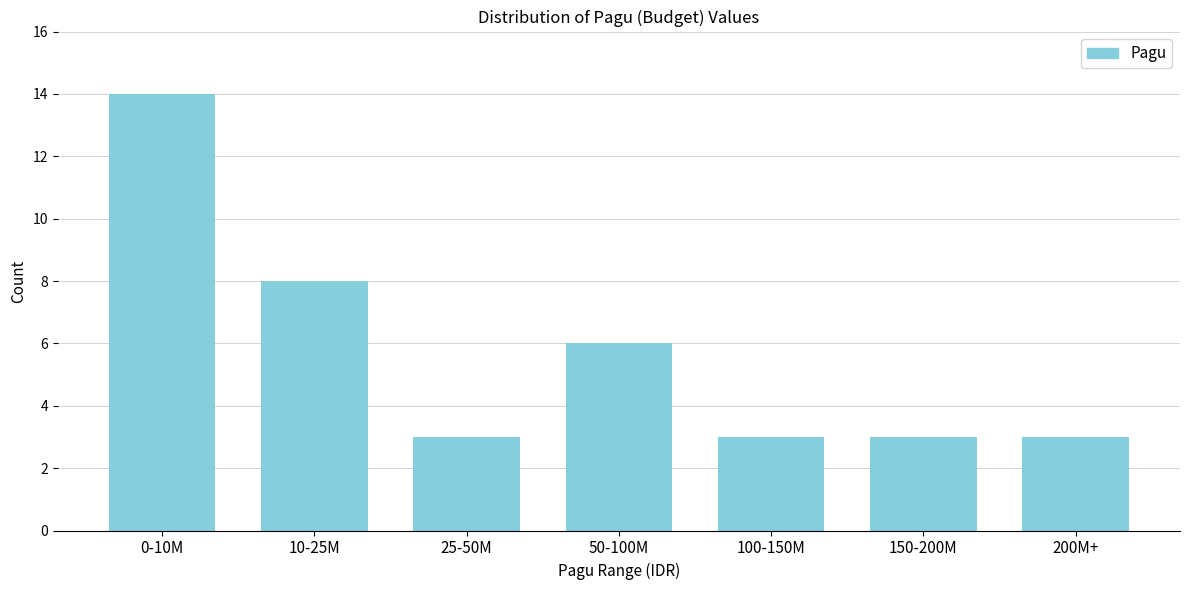

Reading left to right, list all the values displayed in this chart.

14	8	3	6	3	3	3